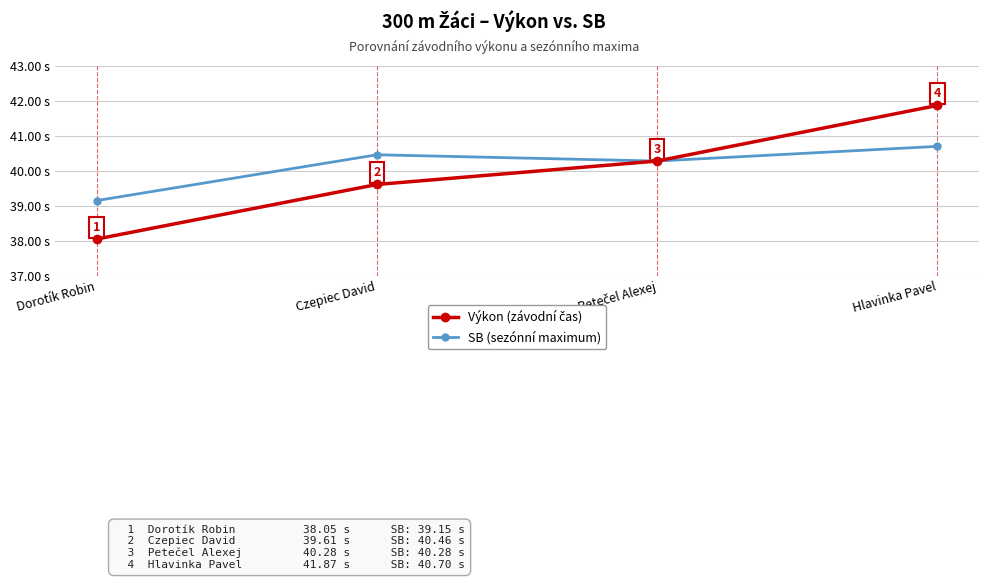

What is the label of the 3rd point from the right?

Czepiec David